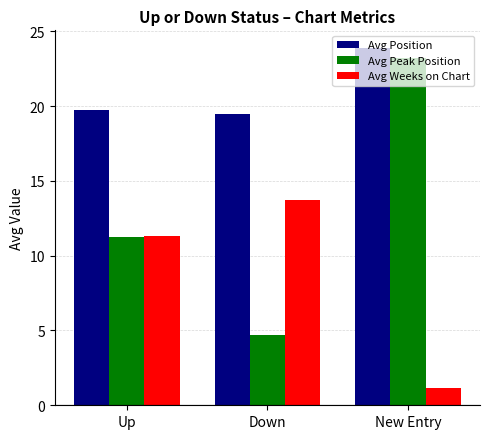

What is the value of the Avg Weeks on Chart bar at the 3rd from the left?

1.1